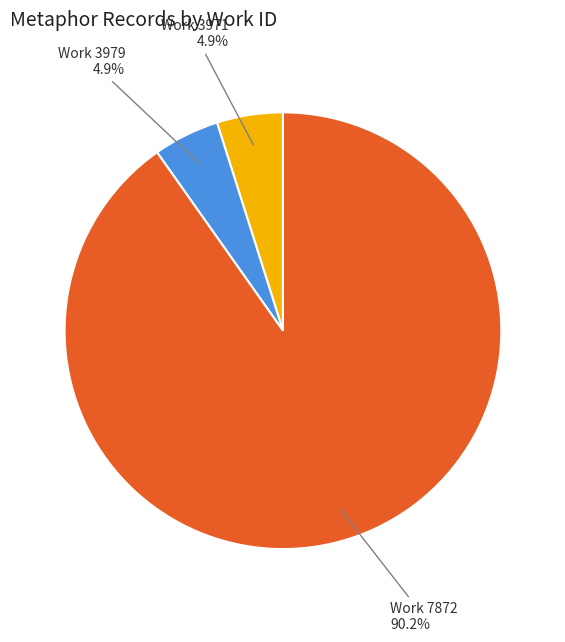

Is there any slice that represents more than half of the pie?

Yes